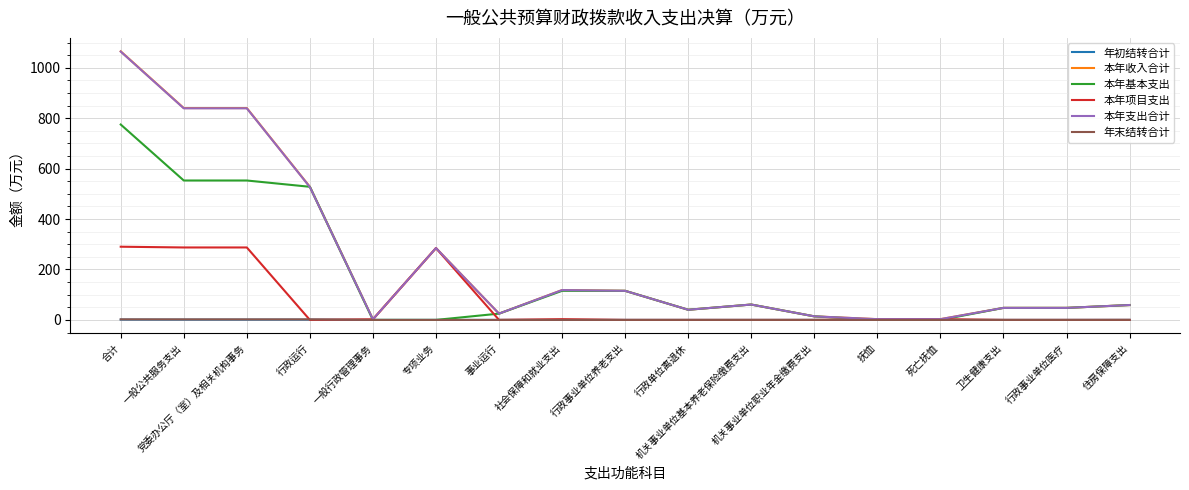

At which category is the sum across all series the highest?

合计